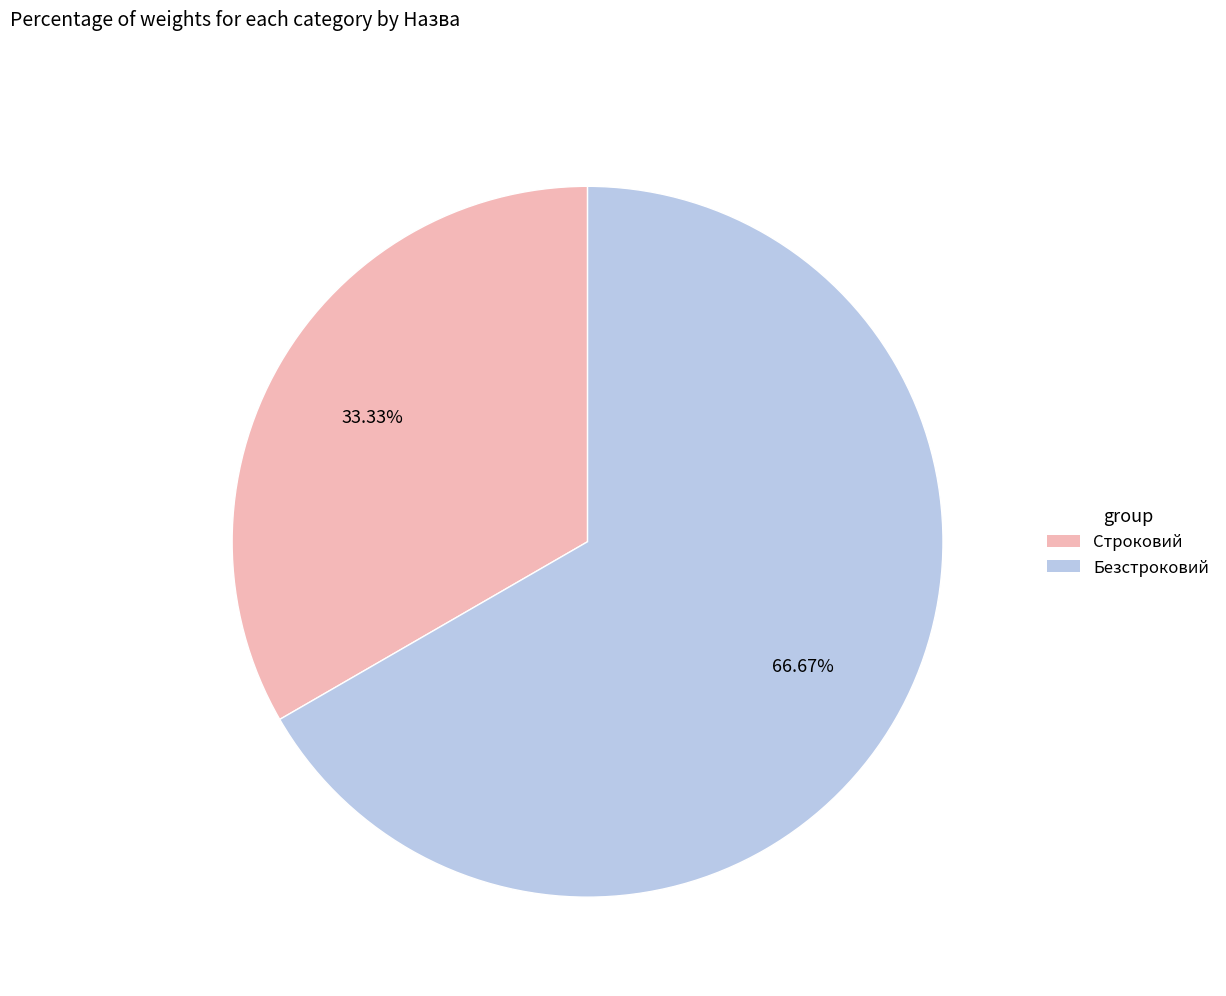

How many slices are in this pie chart?

2